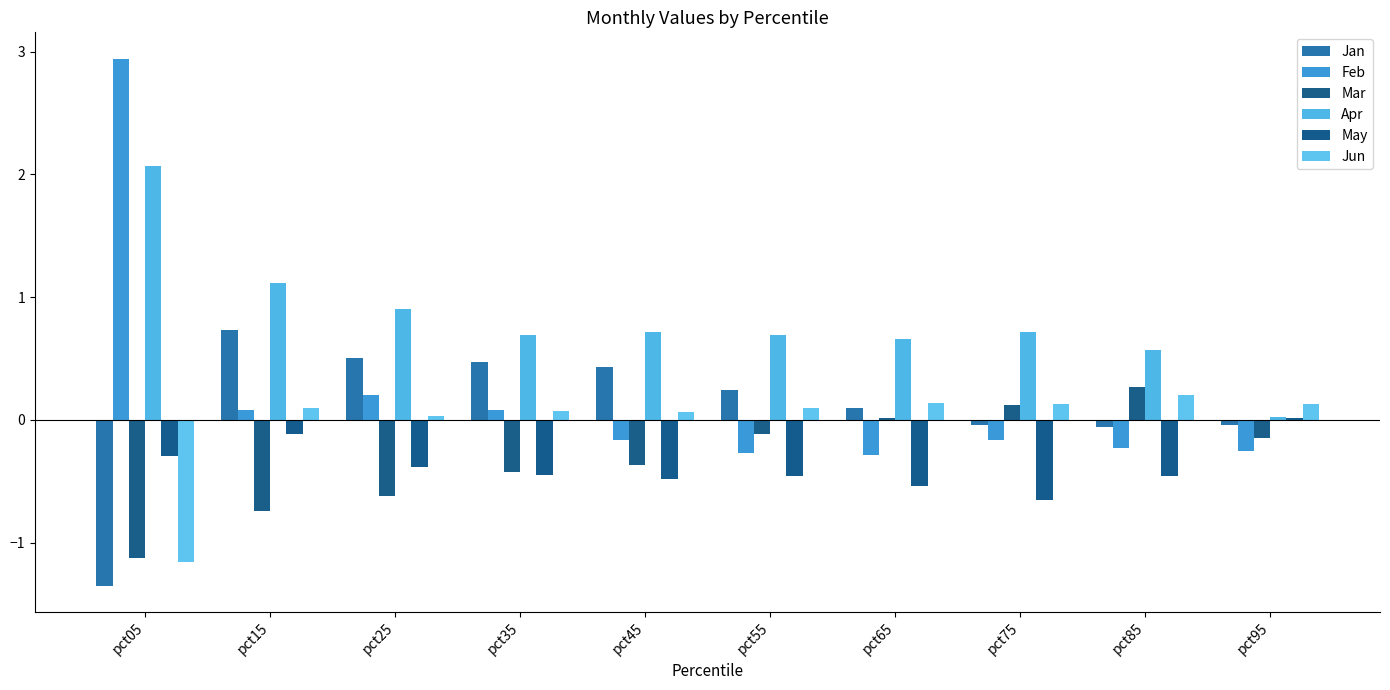

Count the number of categories in the chart.

10